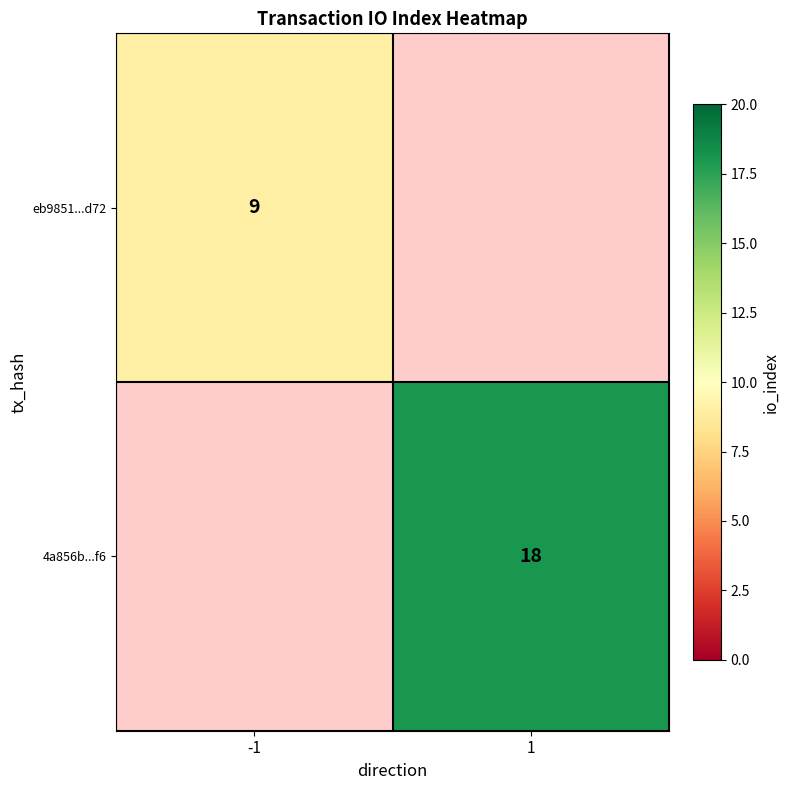

True or false: eb9851...d72 has a value of 9 at -1.

True